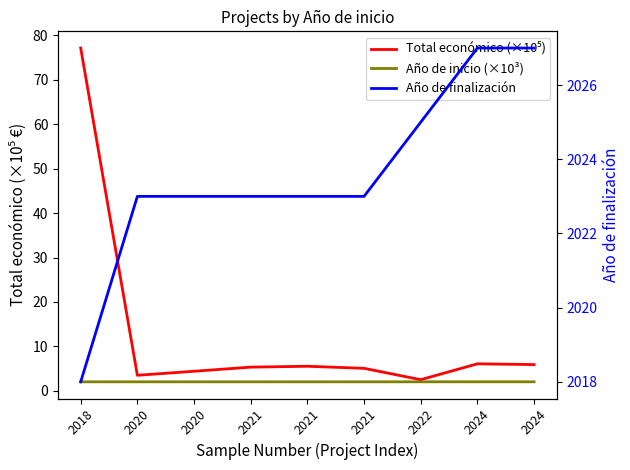

Reading left to right, list all the values displayed in this chart.

Total económico (×10⁵): 77.2	3.5	4.4	5.3	5.5	5.1	2.5	6.1	5.9
Año de inicio (×10³): 2.0	2.0	2.0	2.0	2.0	2.0	2.0	2.0	2.0
Año de finalización: 2018.0	2023.0	2023.0	2023.0	2023.0	2023.0	2025.0	2027.0	2027.0